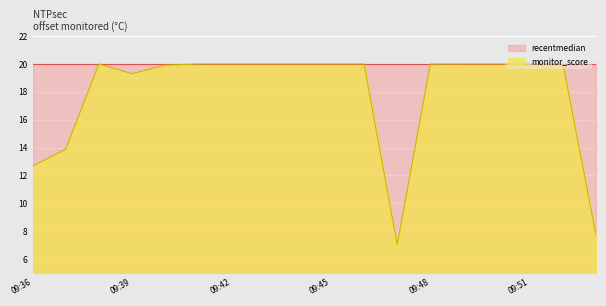

What is the difference between the maximum and minimum values?

13.0